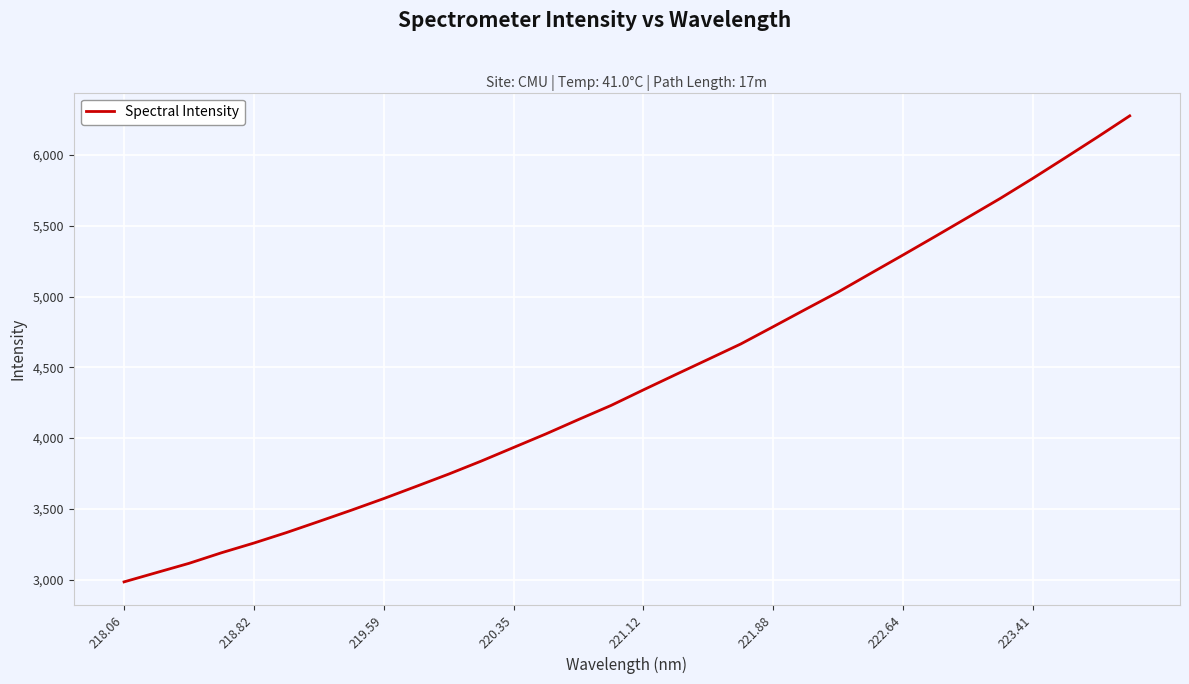

What is the difference between the second highest and minimum values?

3141.7